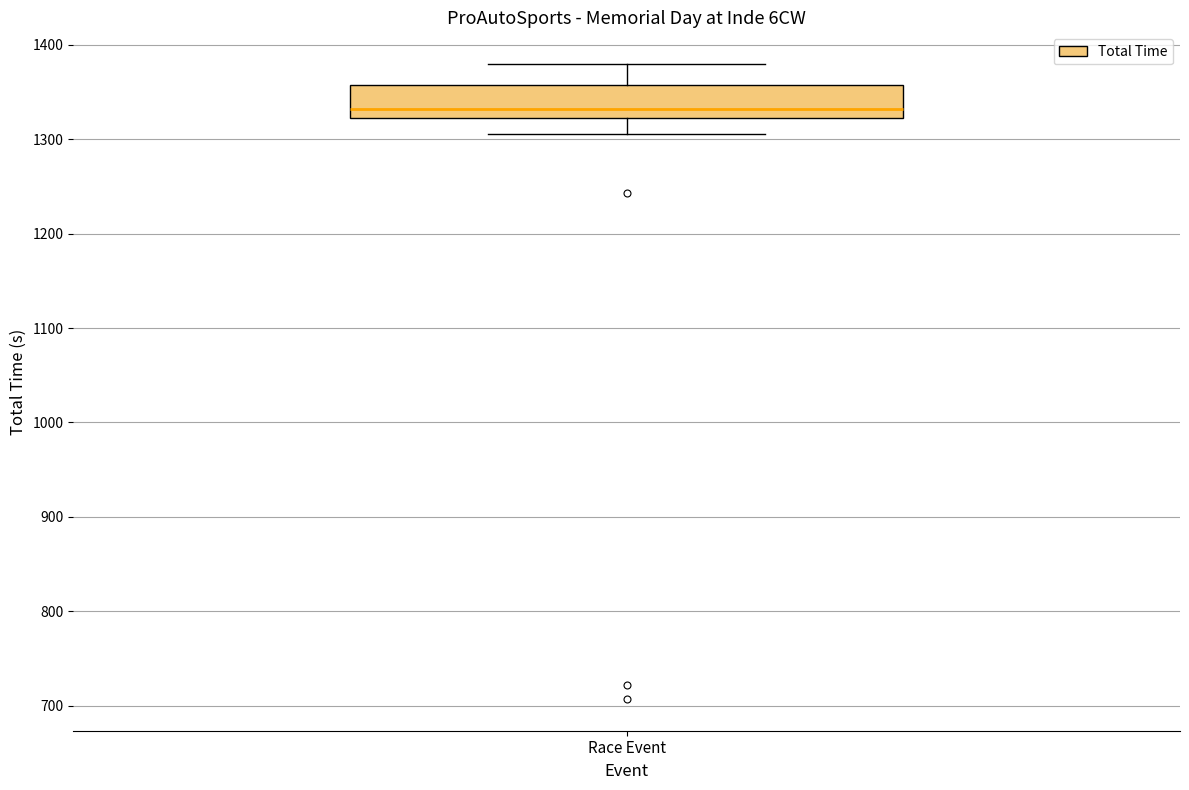

Read this box plot against the y-axis: the position of the median line, the range covered by the box, and the ends of both whiskers. The values are not printed on the chart, so give them approximately, as read against the axis.

median 1330, box 1320 to 1360, whiskers 1310 to 1380